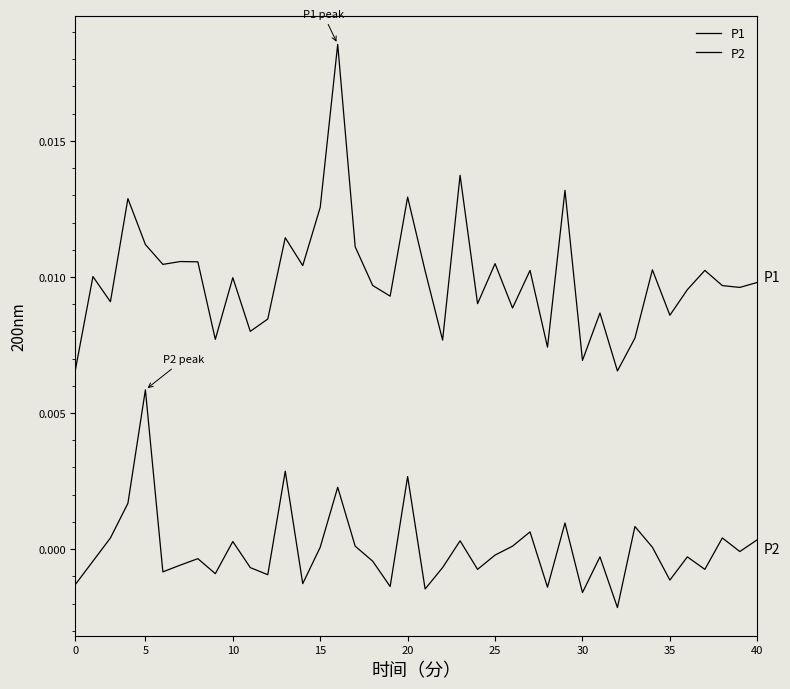

Is this an area chart (filled region under the line)?

No